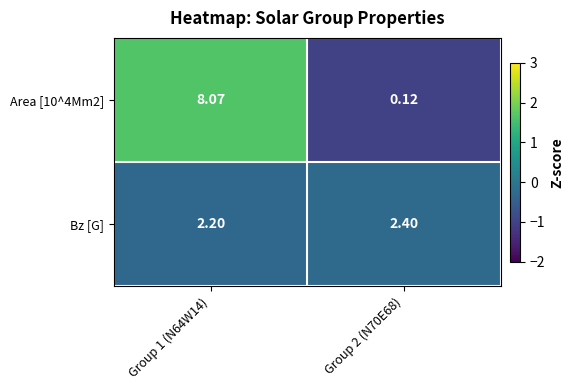

What is the difference between the highest and lowest values at Group 1 (N64W14)?

5.9